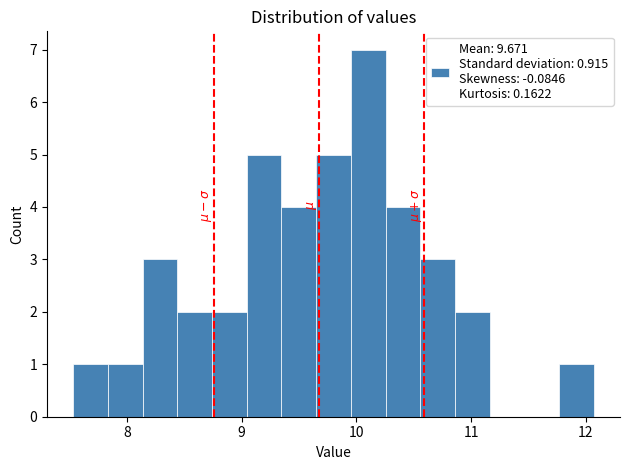

Read against the x-axis, roughly where is the centre of the tallest bar?

10.1